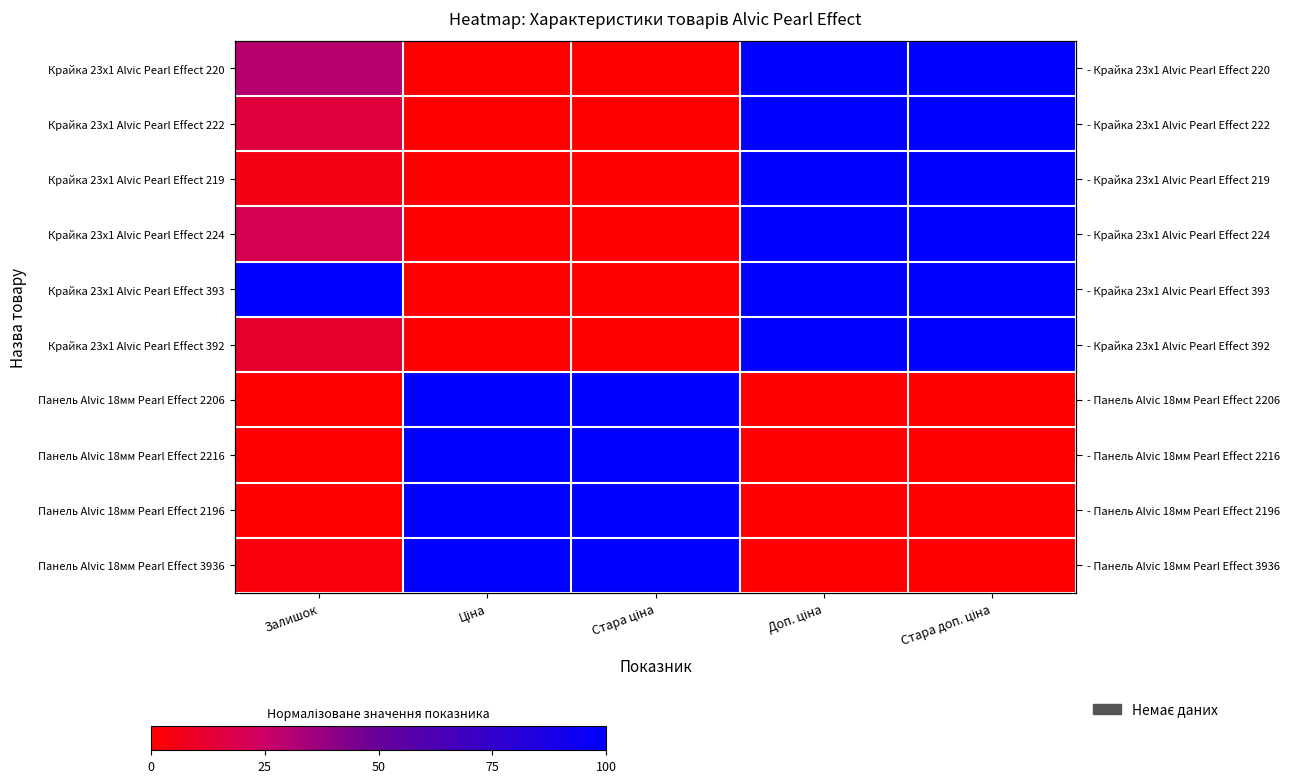

Which category has the highest value in the Крайка 23x1 Alvic Pearl Effect 393 series?

Залишок